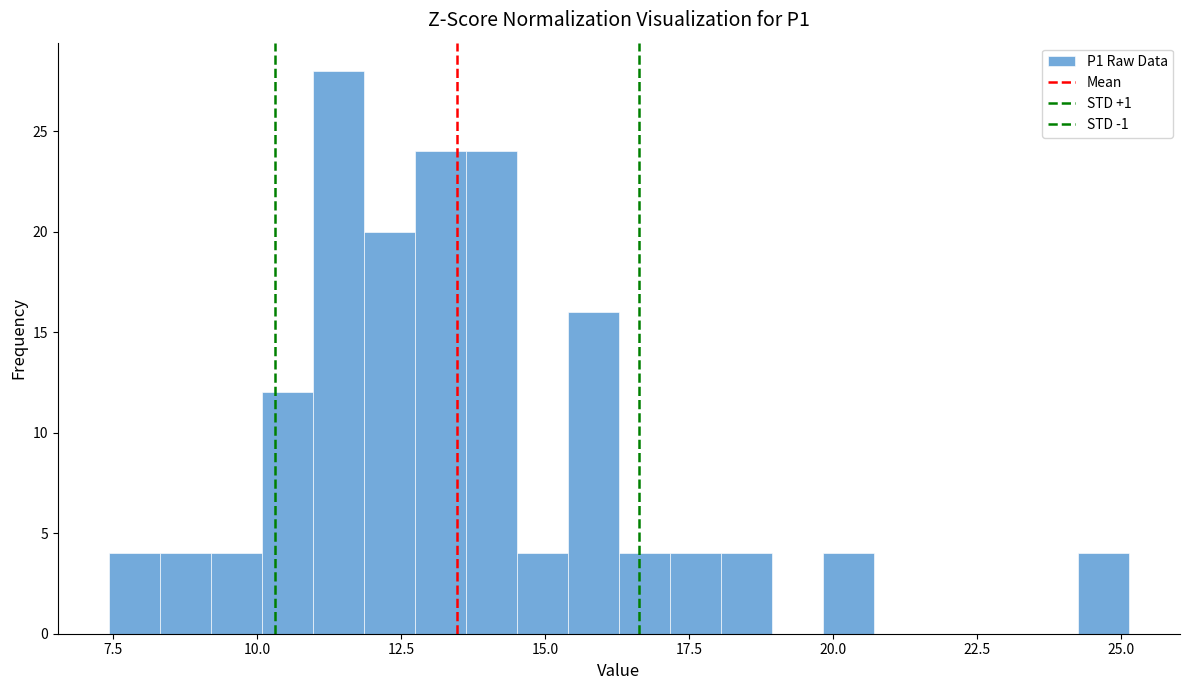

Around what value on the x-axis is the tallest bar? Give the approximate position of its centre, as read against the axis.

11.5